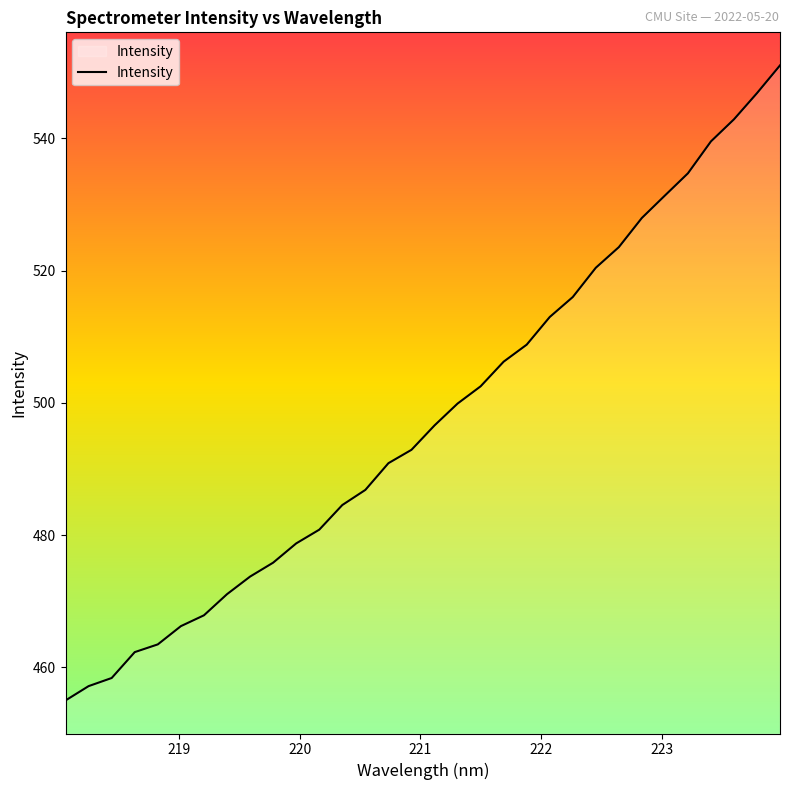

What is the maximum value shown in the chart?

551.0